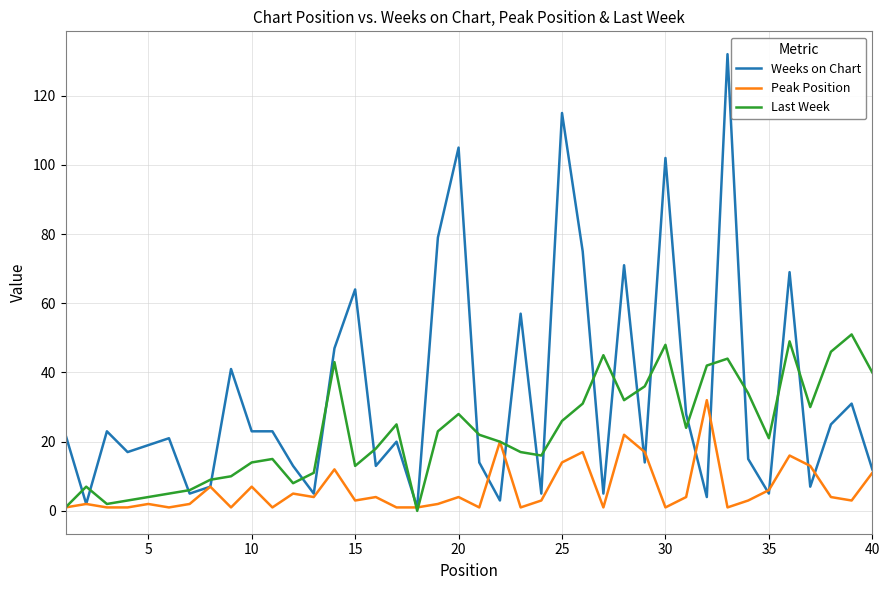

What are all the series names shown in the legend?

Weeks on Chart, Peak Position, Last Week